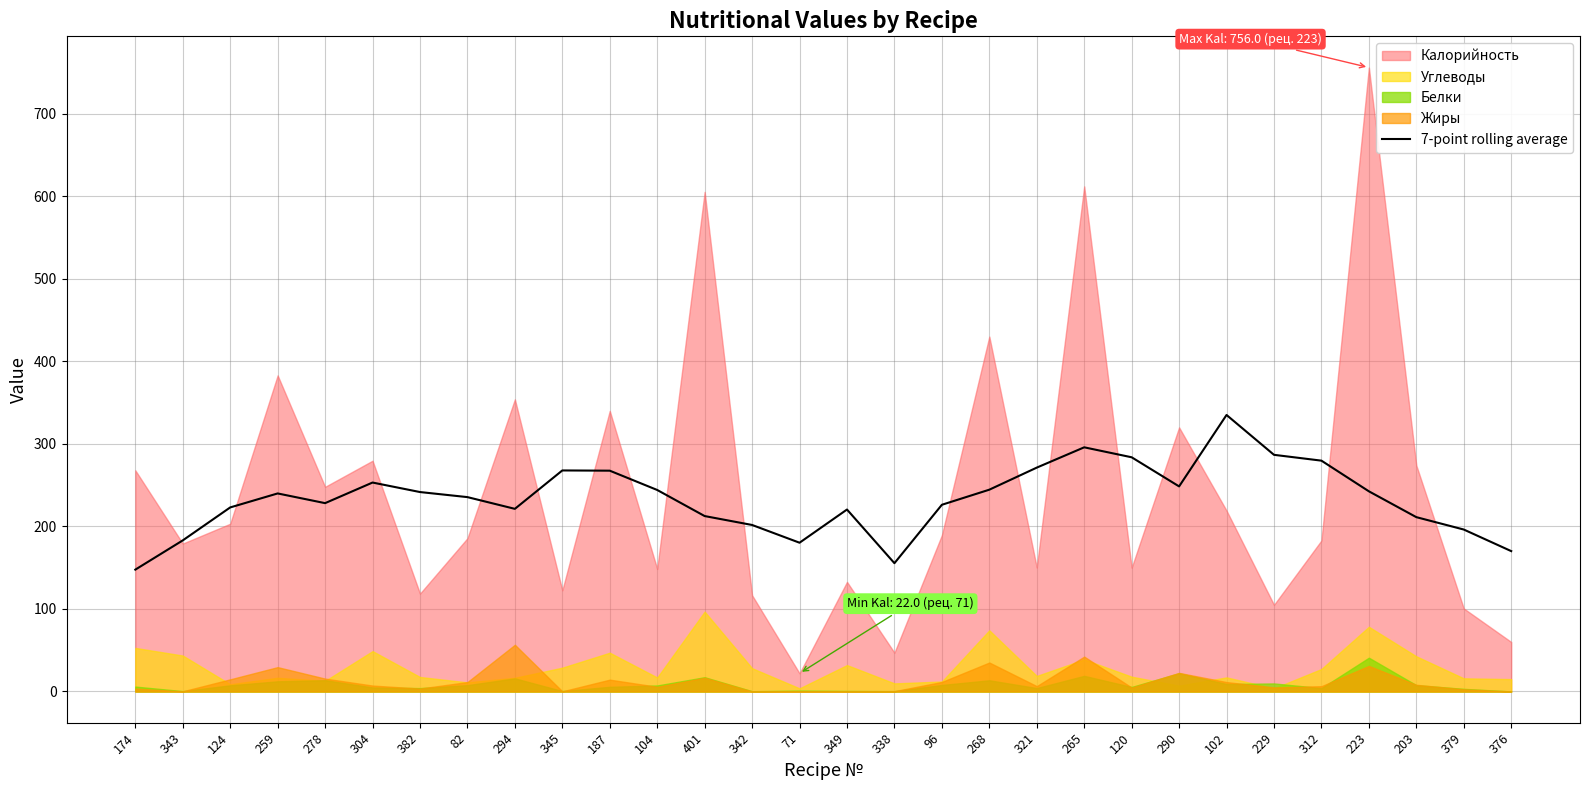

What position from the right is 259?

27